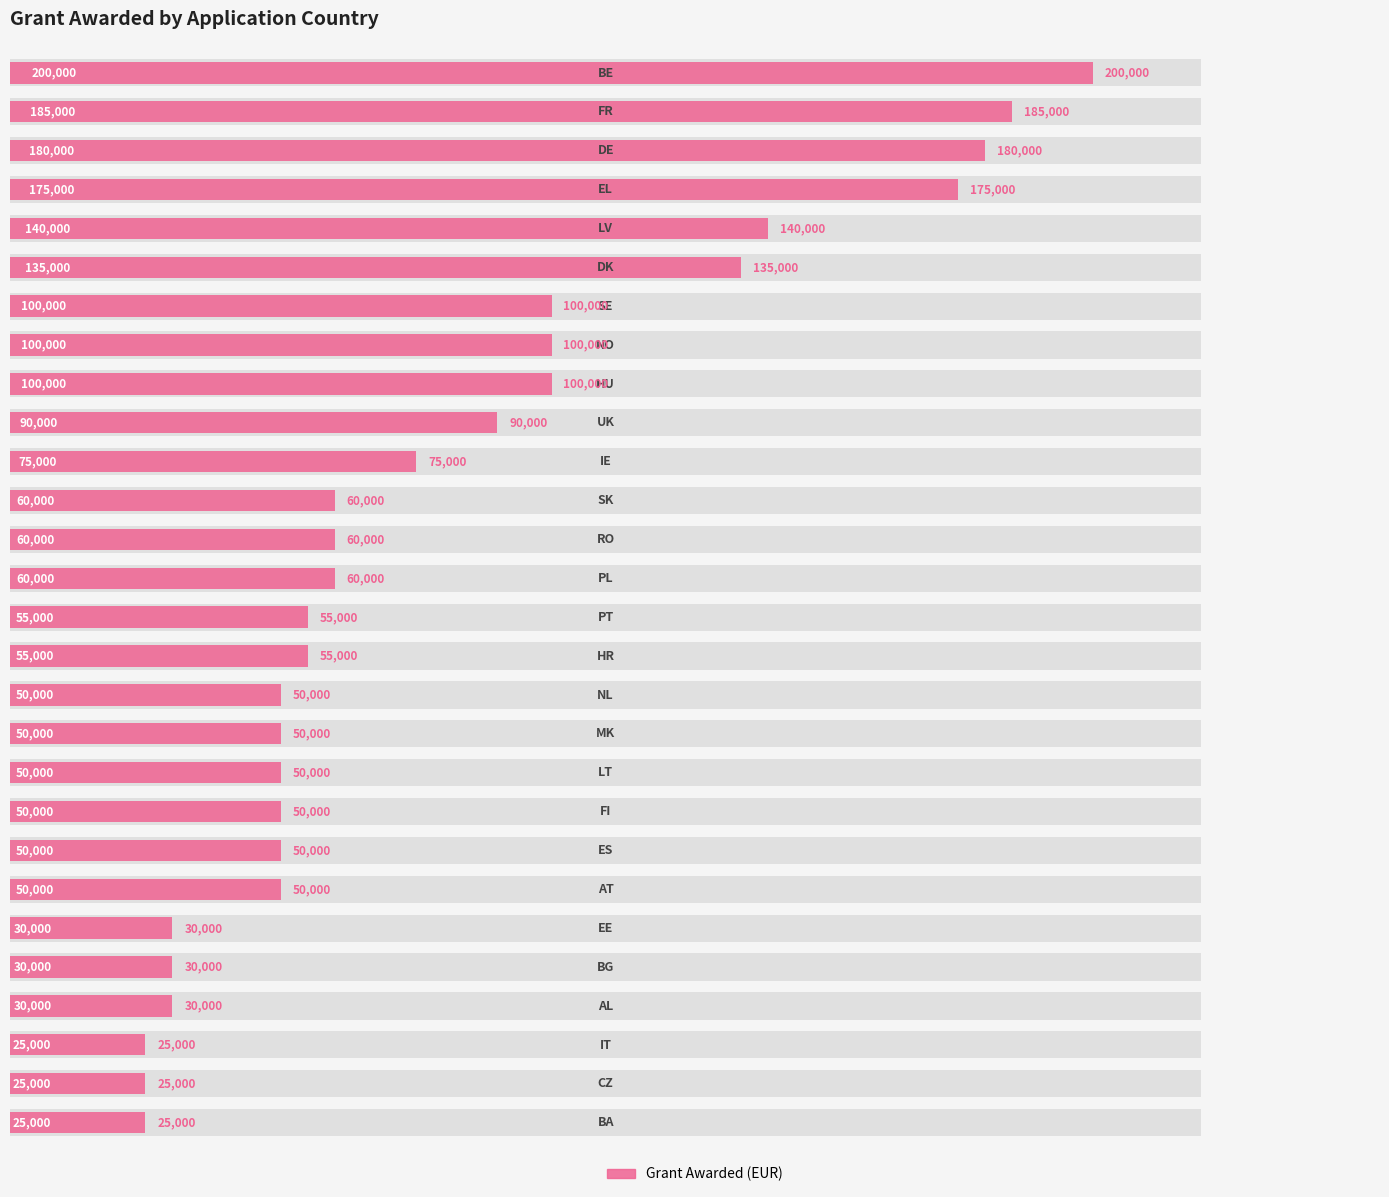

How many distinct data groups are displayed?

1